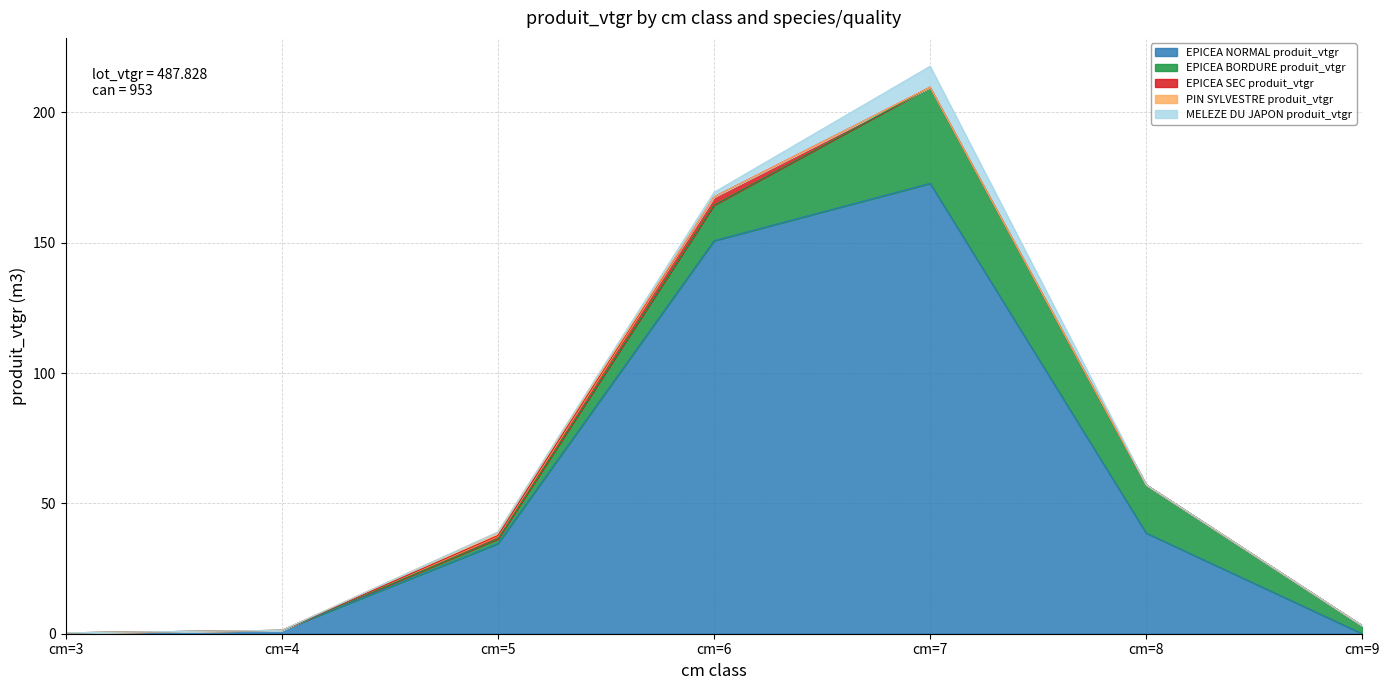

What is the sum of the EPICEA NORMAL produit_vtgr values at cm=7 and cm=8?

211.4